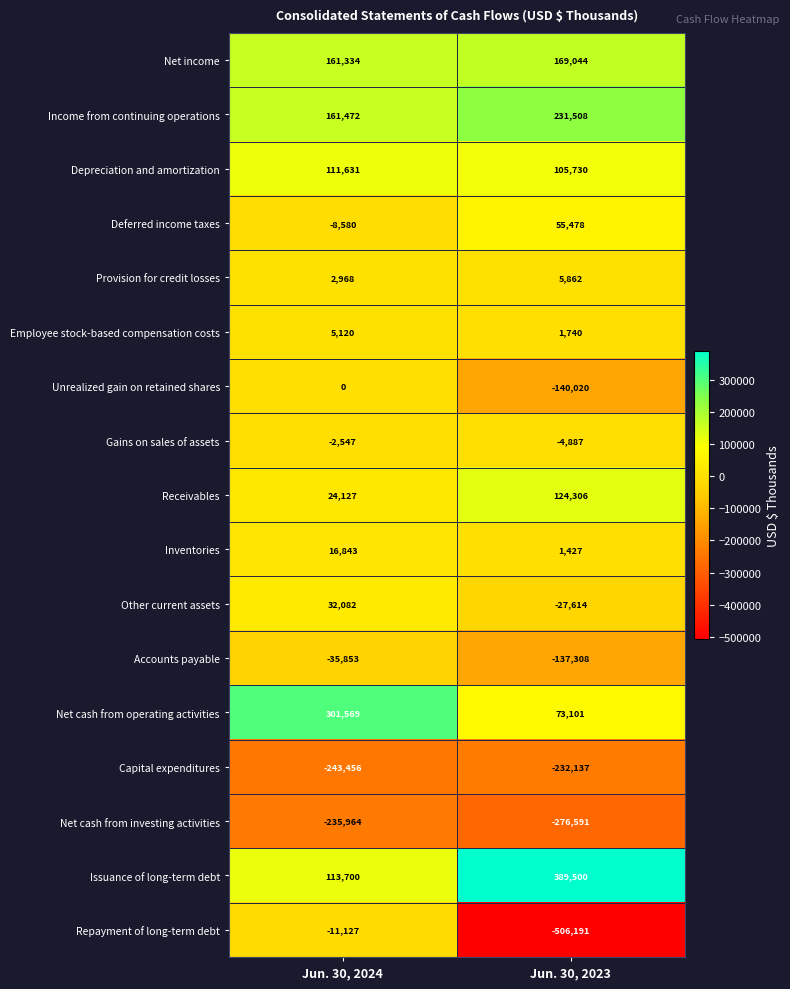

How many data points in Gains on sales of assets are less than -2547?

1